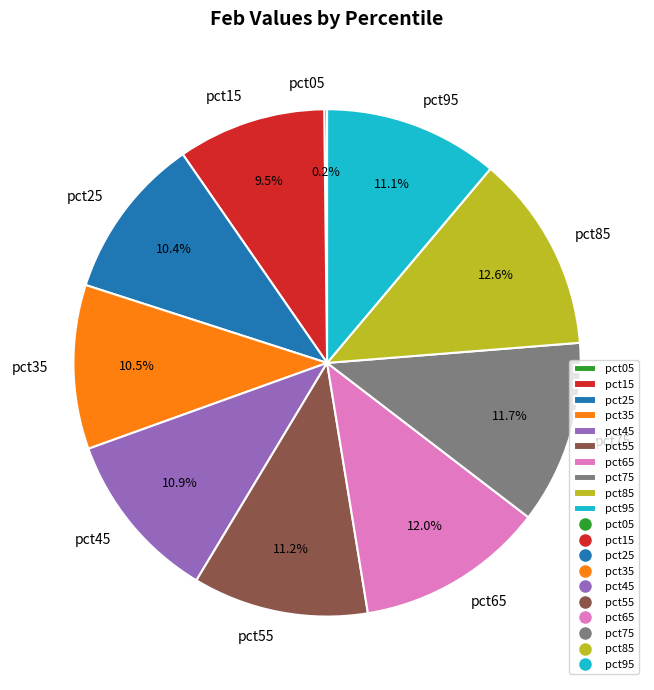

How much of the chart is everything except pct55?

88.8%